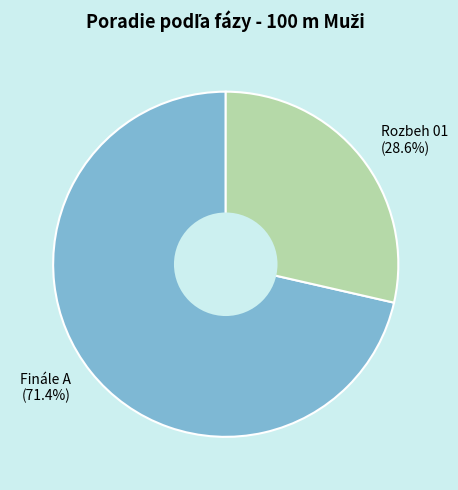

Which category accounts for the majority?

Finále A